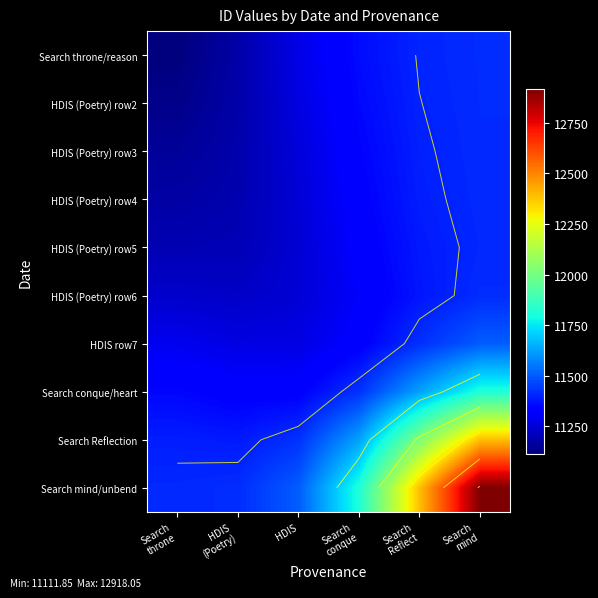

List the labels in order of HDIS row7 value, largest first.

Search mind, Search Reflect, Search conque, Search throne, HDIS, HDIS (Poetry)